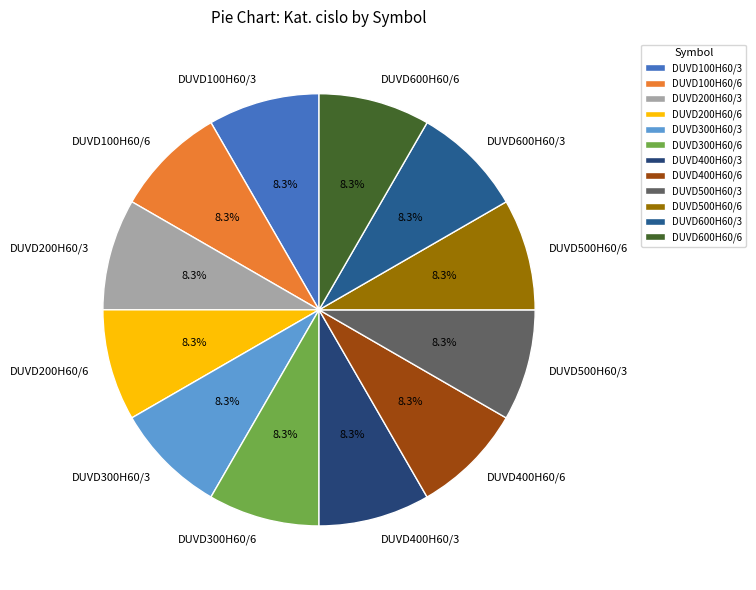

To the nearest percent, what portion does DUVD300H60/6 represent?

8%